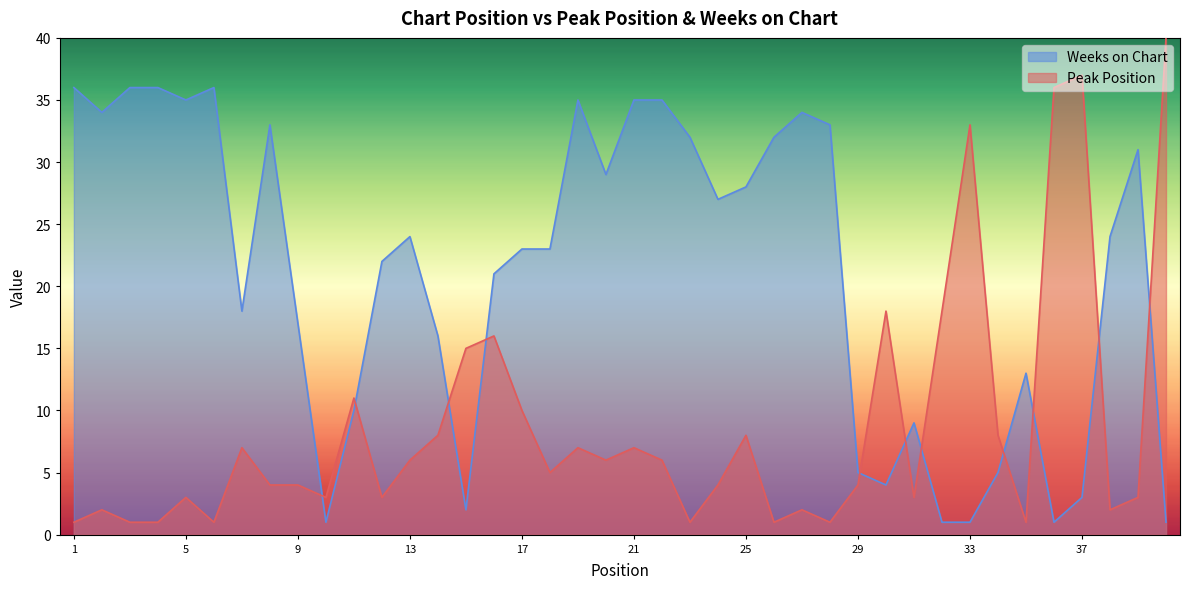

What is the maximum value shown in the chart?

40